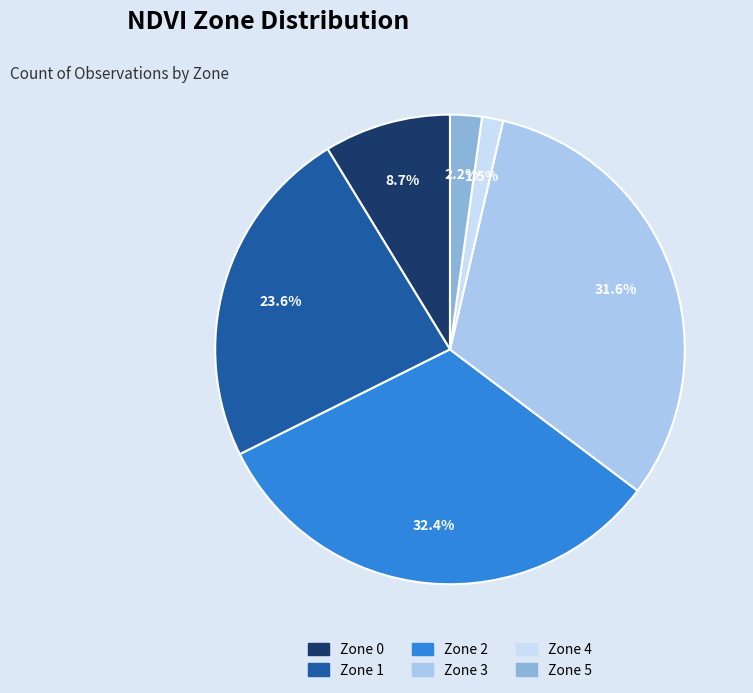

How many slices are in this pie chart?

6